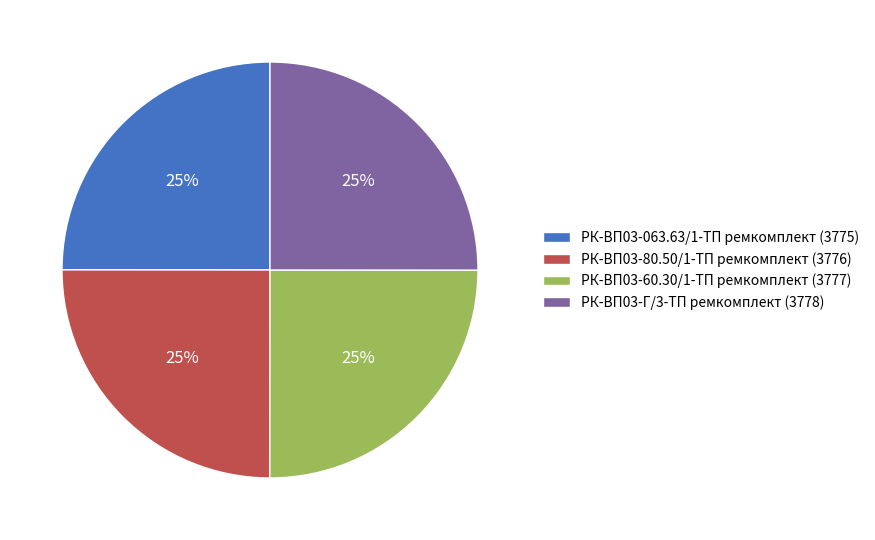

How many segments does this pie chart have?

4